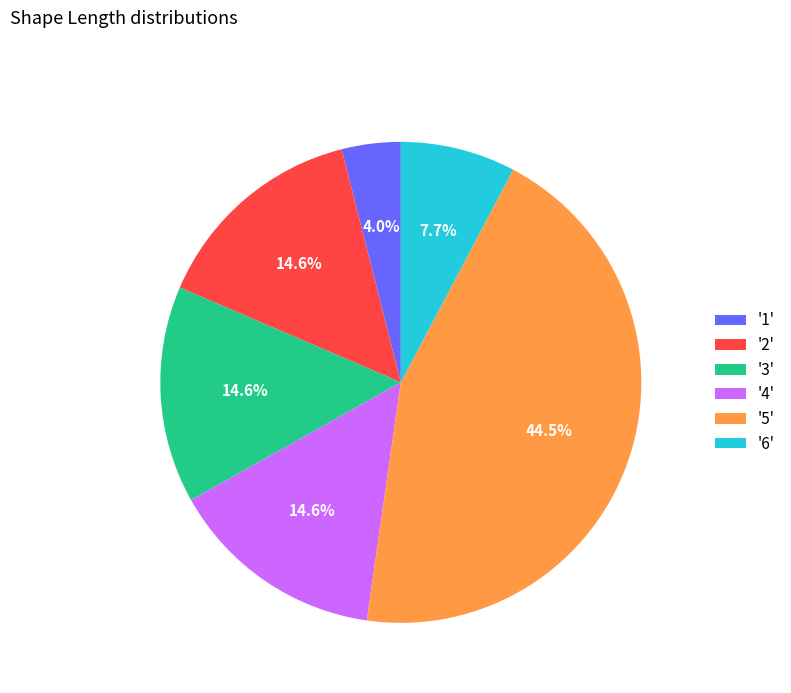

Does '2' represent more than half of the total?

No